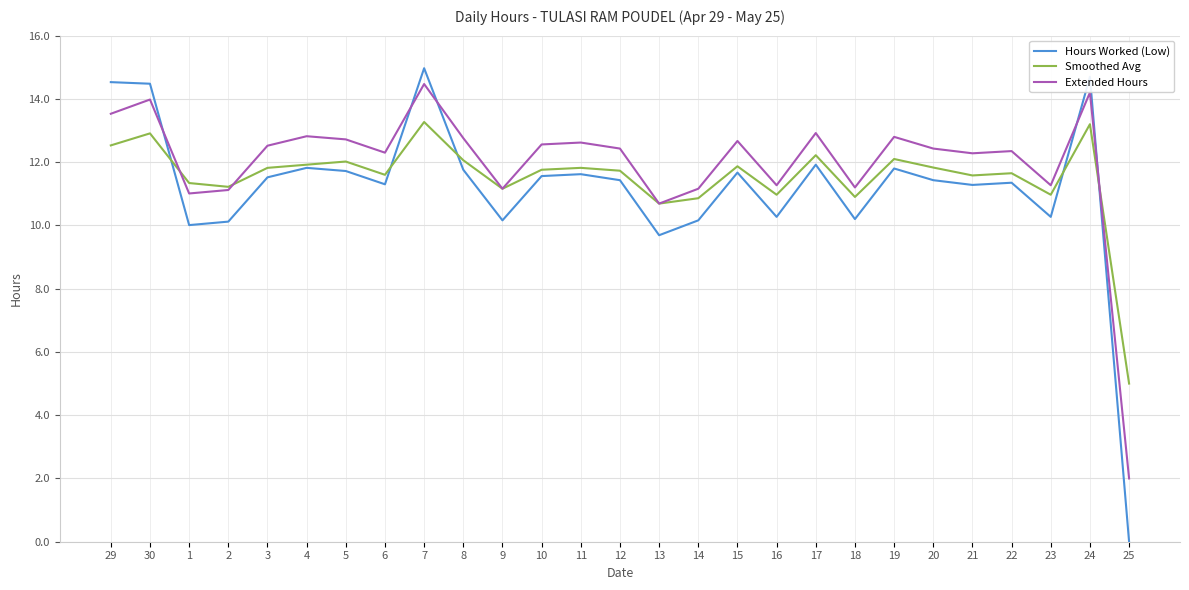

What position from the right is 8?

18